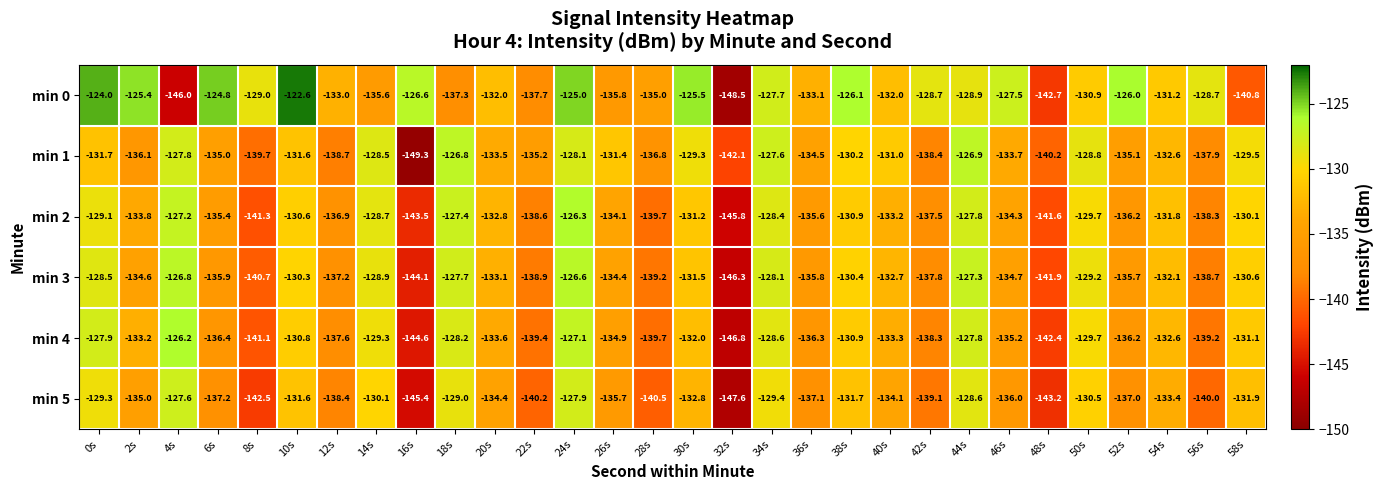

Rank the series at 20s from lowest to highest value.

min 5, min 4, min 1, min 3, min 2, min 0